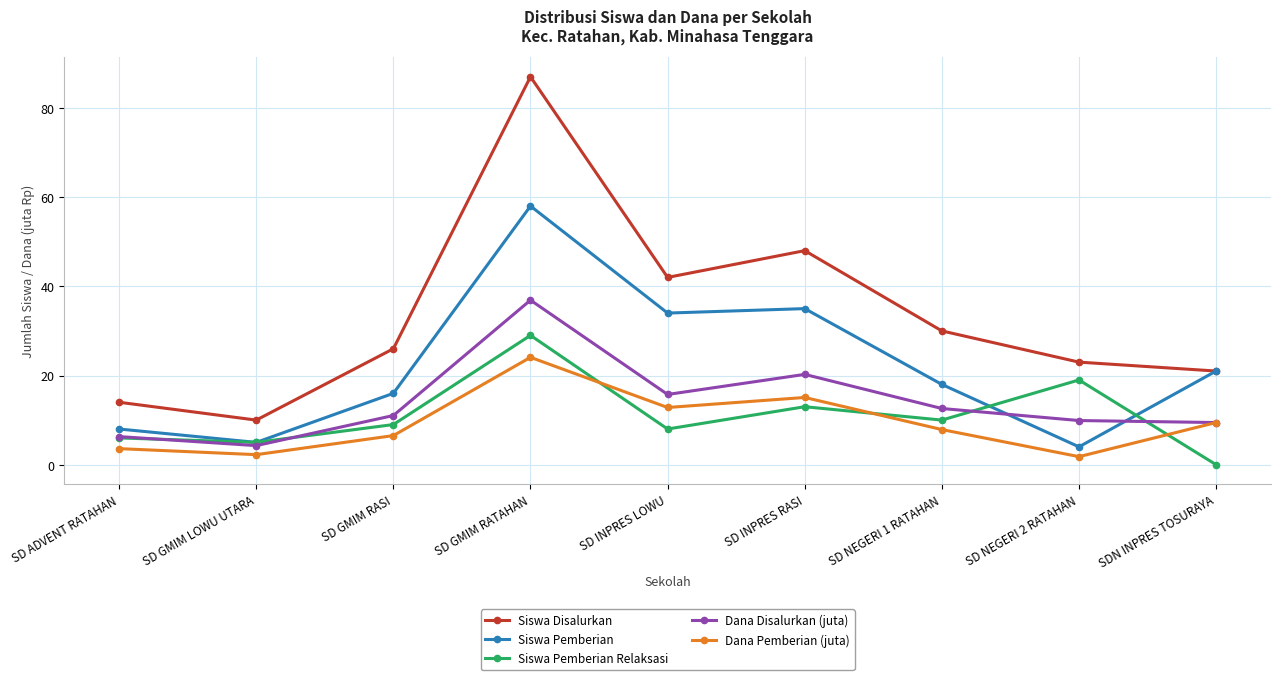

At which category is the sum across all series the highest?

SD GMIM RATAHAN